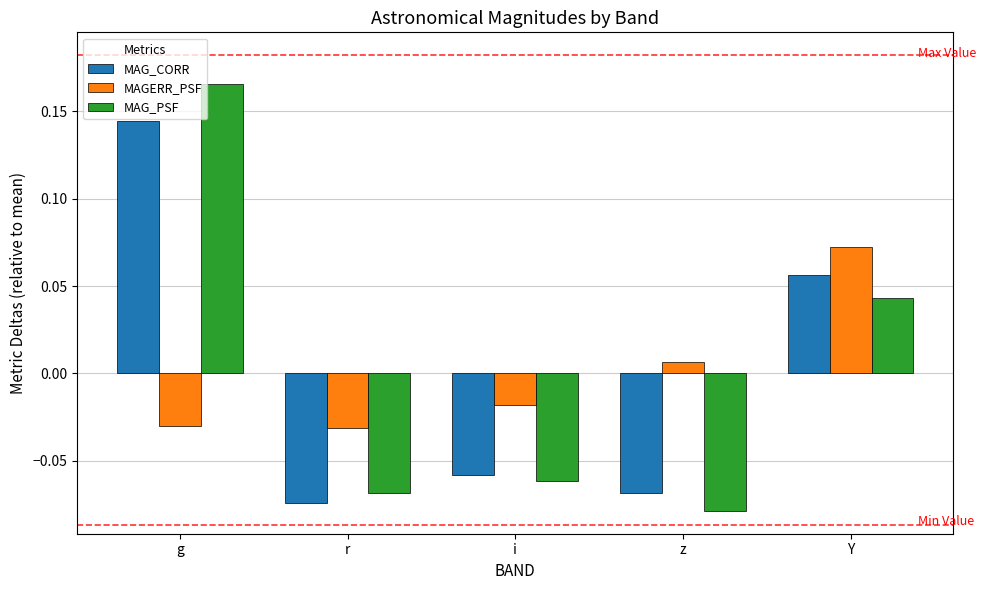

True or false: MAGERR_PSF has a value of 0.0 at Y.

False